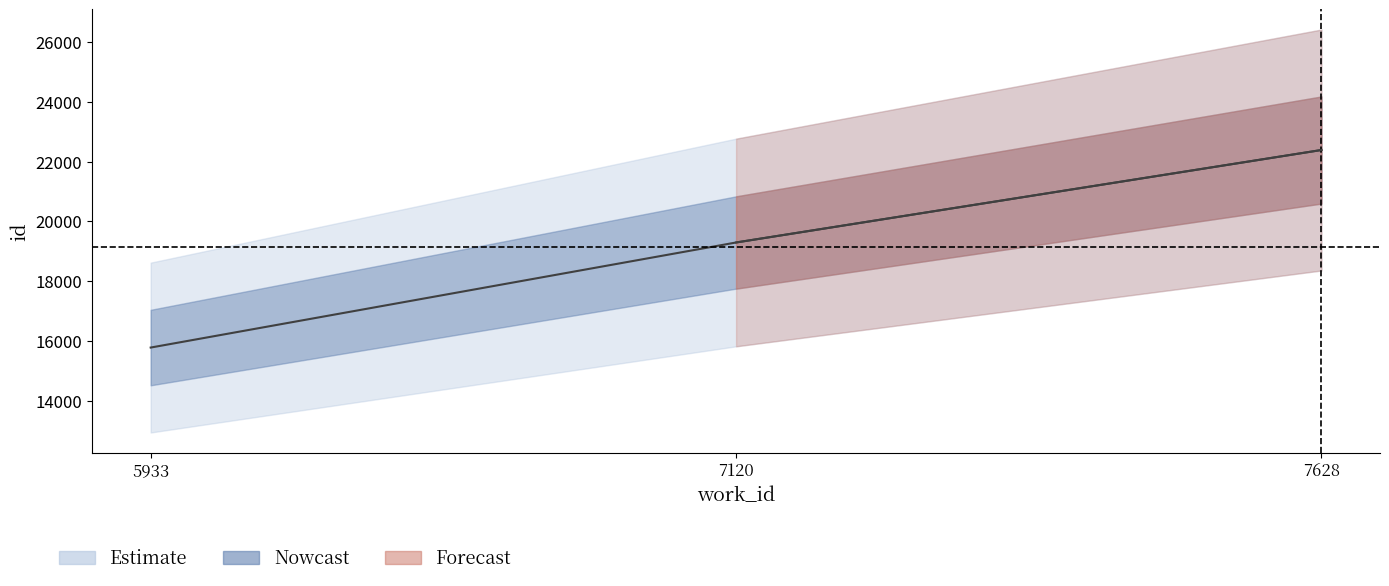

What is the change in value from 5933 to 7120?

+3514